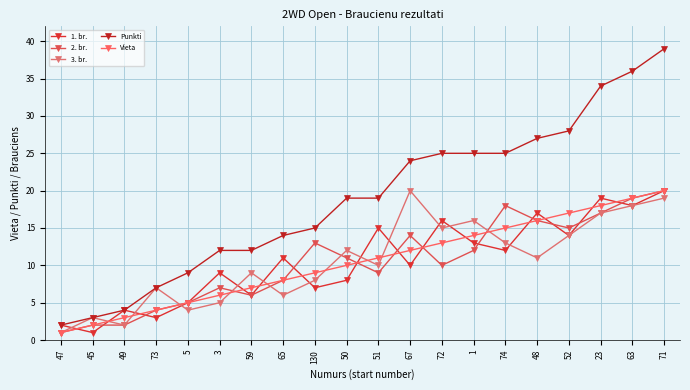

Which series changed the most between 3 and 130?

2. br.